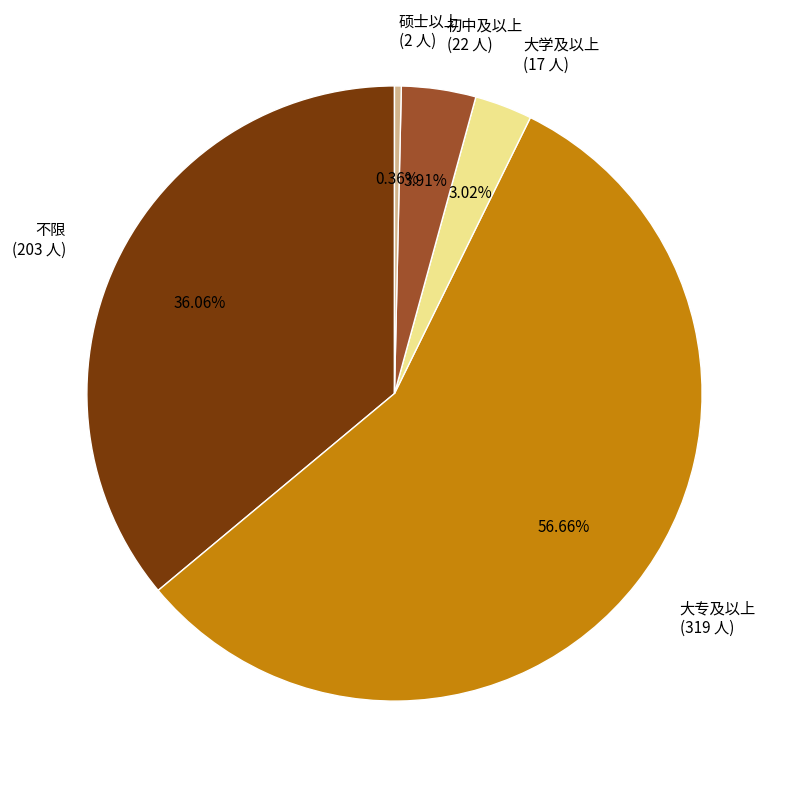

Between 硕士以上 and 大专及以上, which is larger?

大专及以上